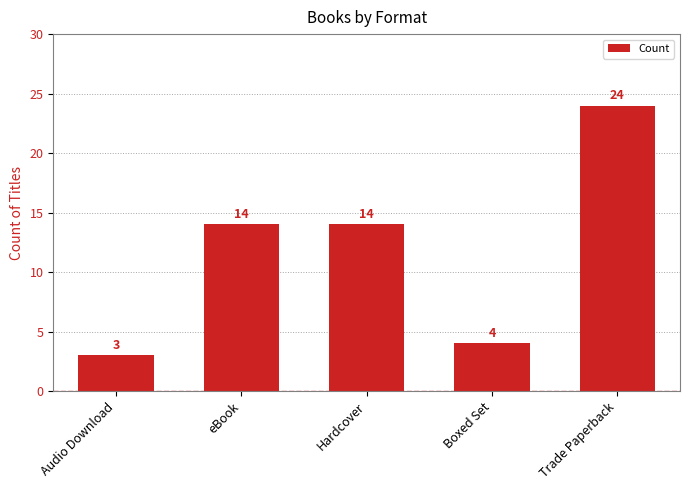

Between Audio Download and eBook, which is larger?

eBook